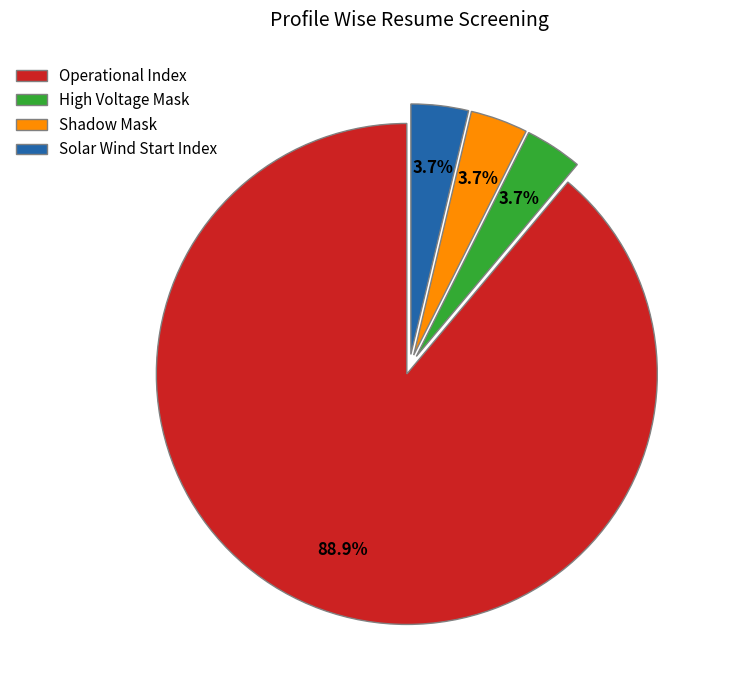

What is the total percentage of High Voltage Mask and Operational Index?

92.6%